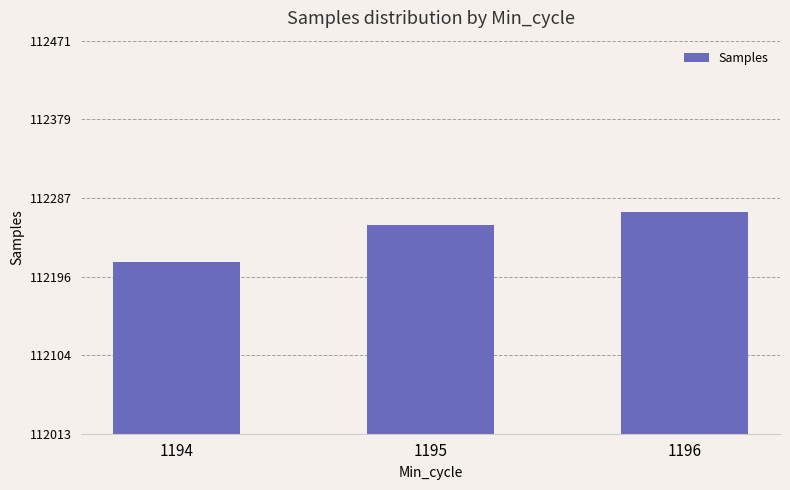

What is the sum of the values at 1195 and 1194?

224469